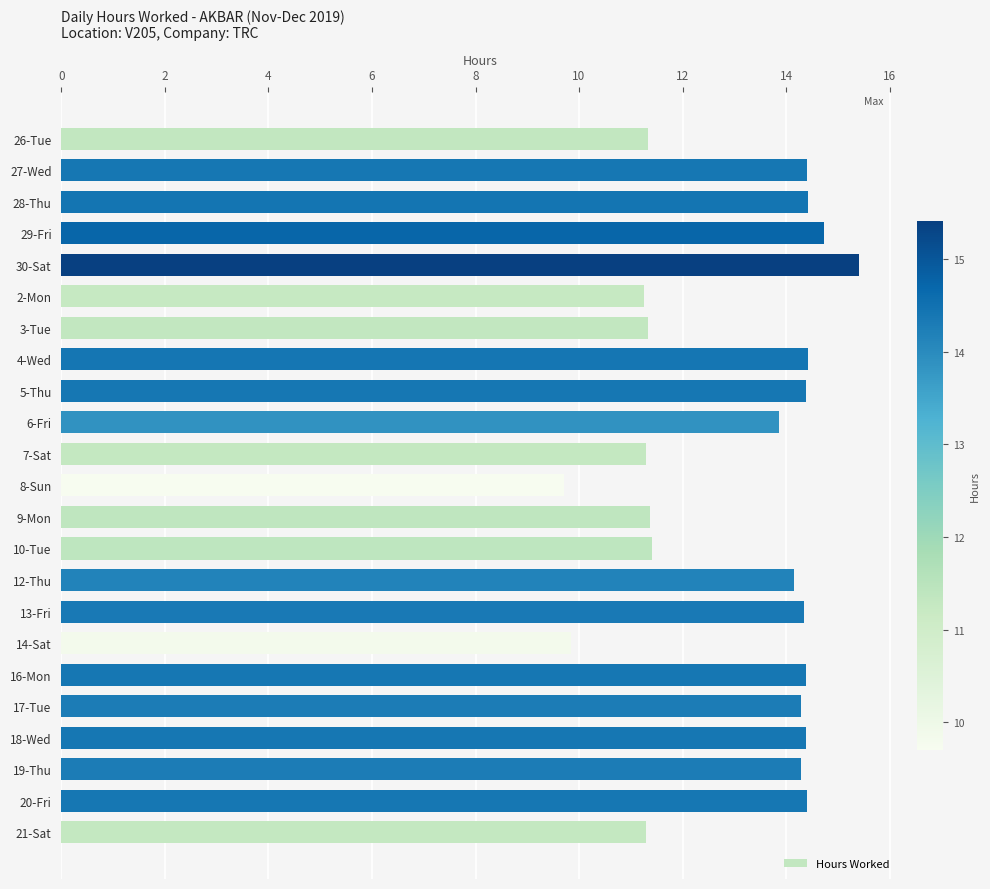

What is the average value?

13.1